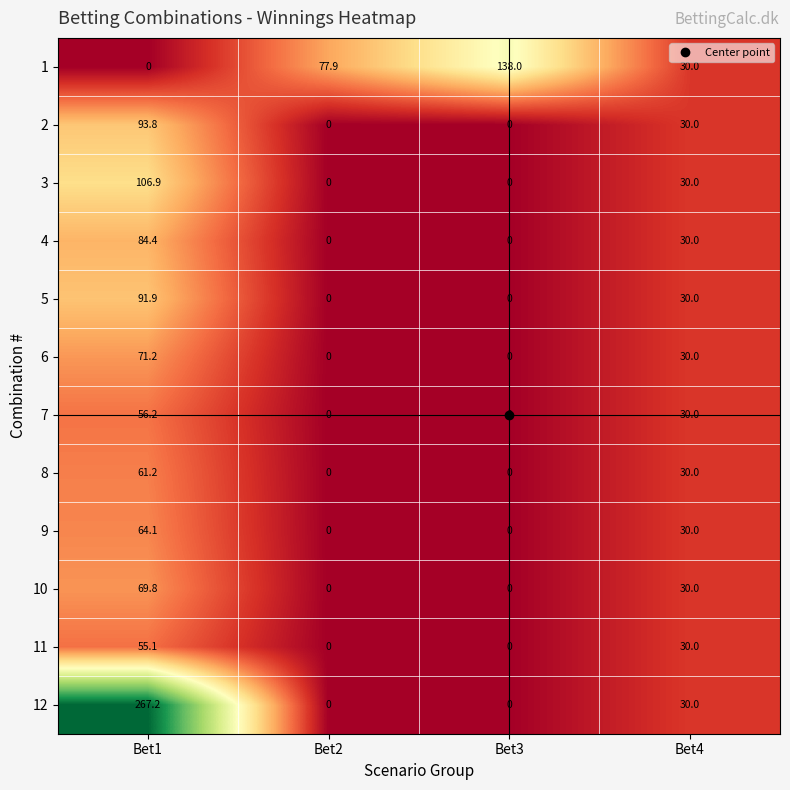

Count the number of categories in the chart.

4